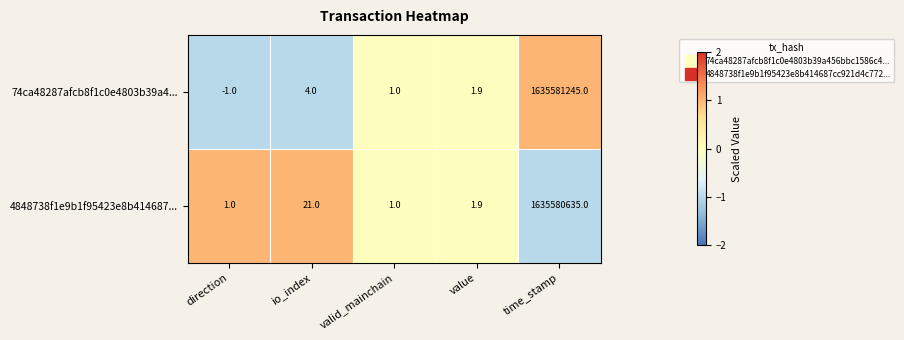

Rank the series by their average value, from lowest to highest.

4848738f1e9b1f95423e8b414687..., 74ca48287afcb8f1c0e4803b39a4...